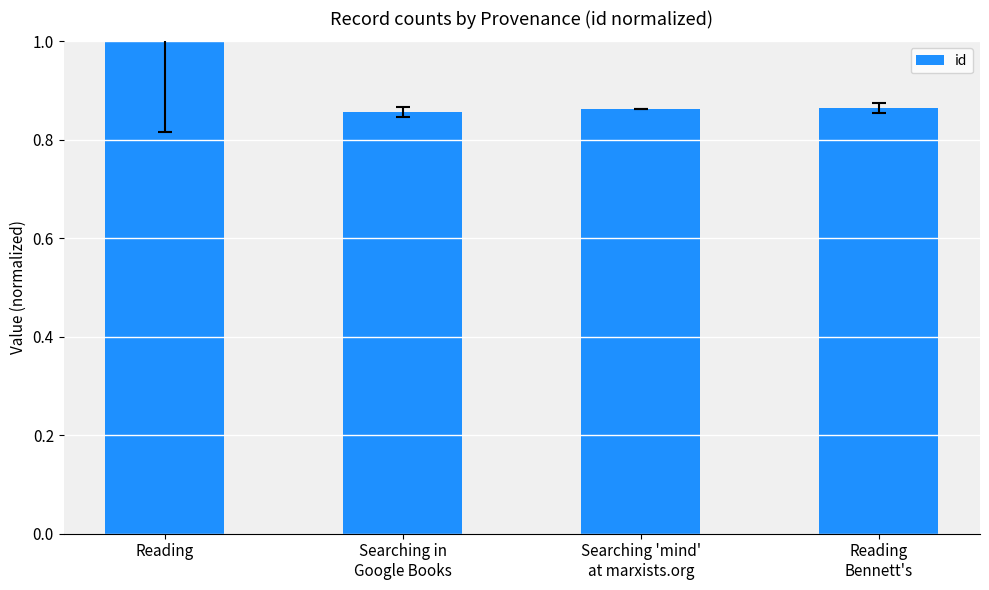

Is it true that the value at Reading is 0.3?

False